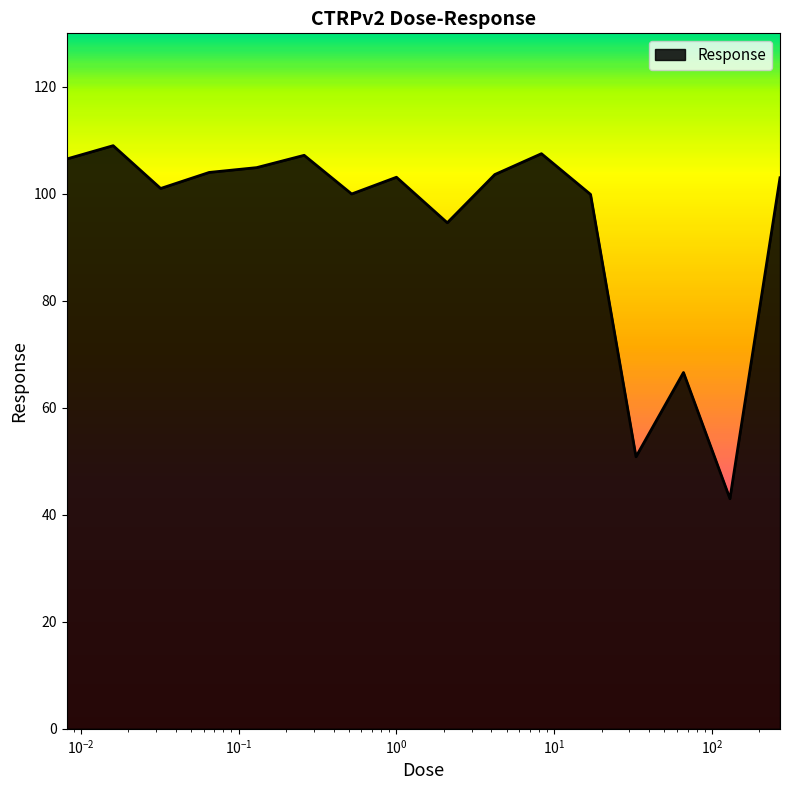

What is the maximum value shown in the chart?

109.0